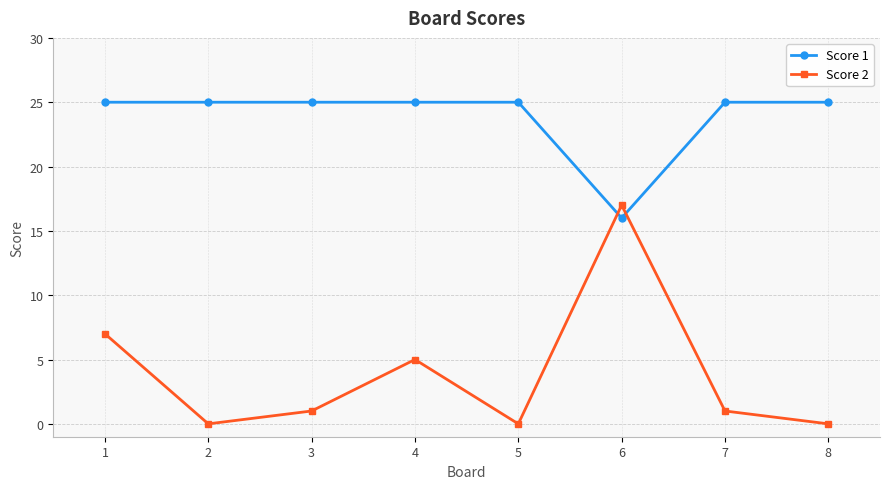

What is the sum of the Score 2 values at 7 and 2?

1